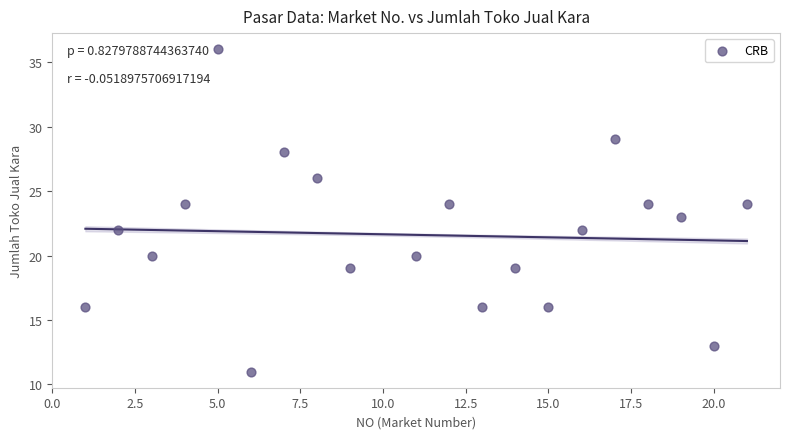

What is the range of X values (max minus min)?

20